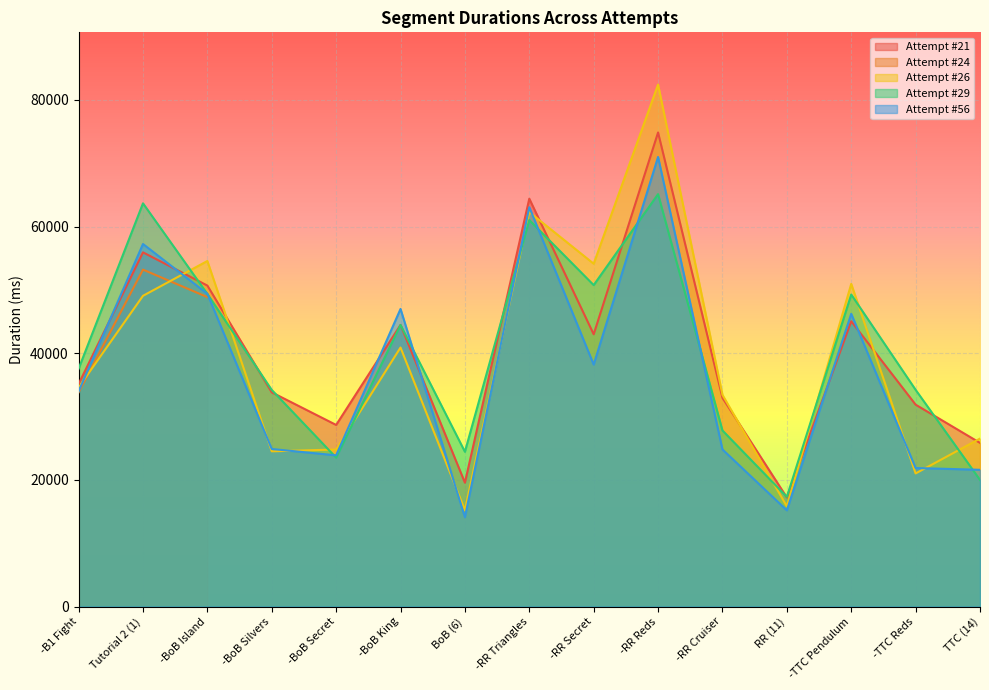

In Attempt #26, how many points are higher than both neighbors (excluding endpoints)?

5